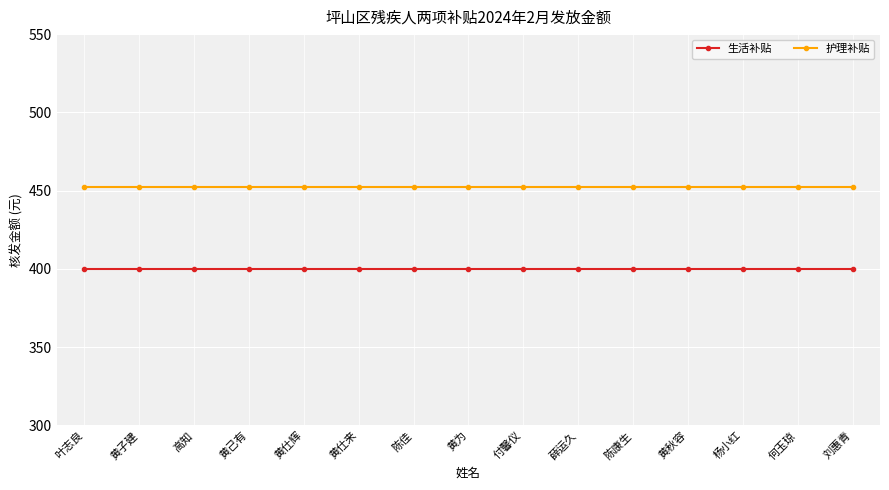

What is the minimum value shown in the chart?

400